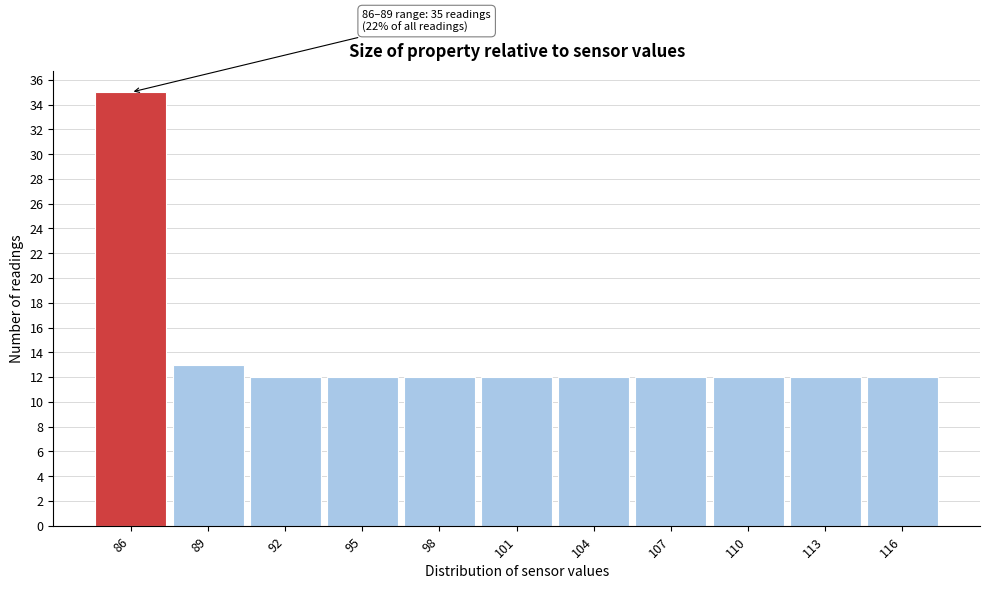

Reading left to right, extract all data points from this chart.

86=35	89=13	92=12	95=12	98=12	101=12	104=12	107=12	110=12	113=12	116=12